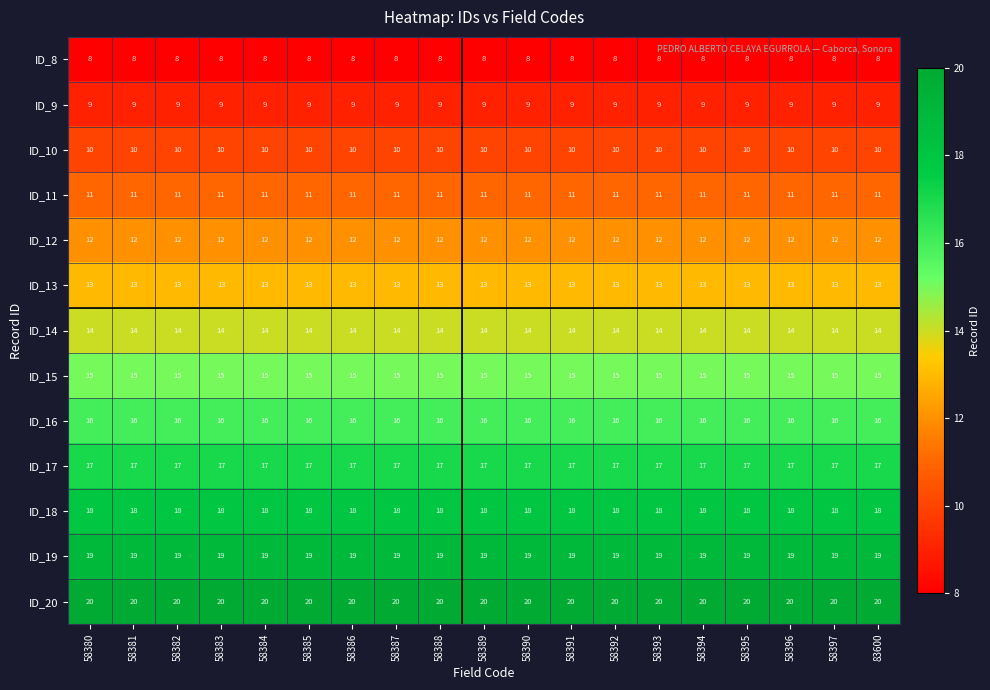

What is the maximum value shown in the chart?

20